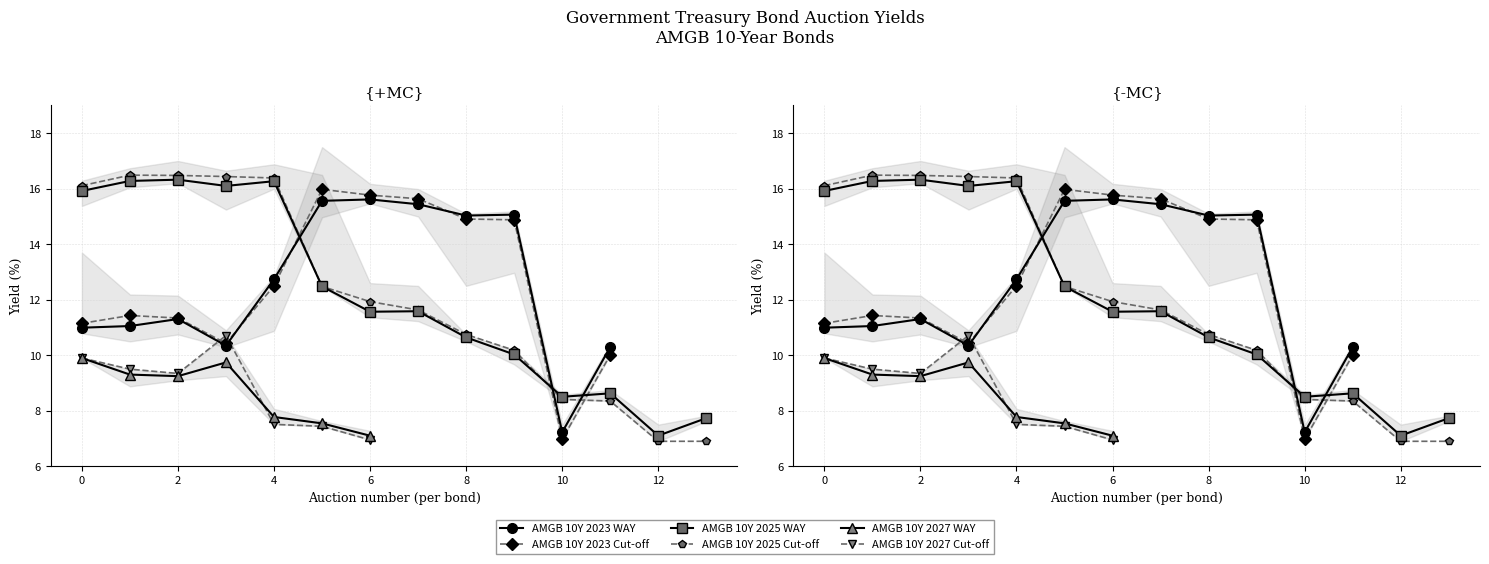

Does the chart display data point markers on the line(s)?

Yes